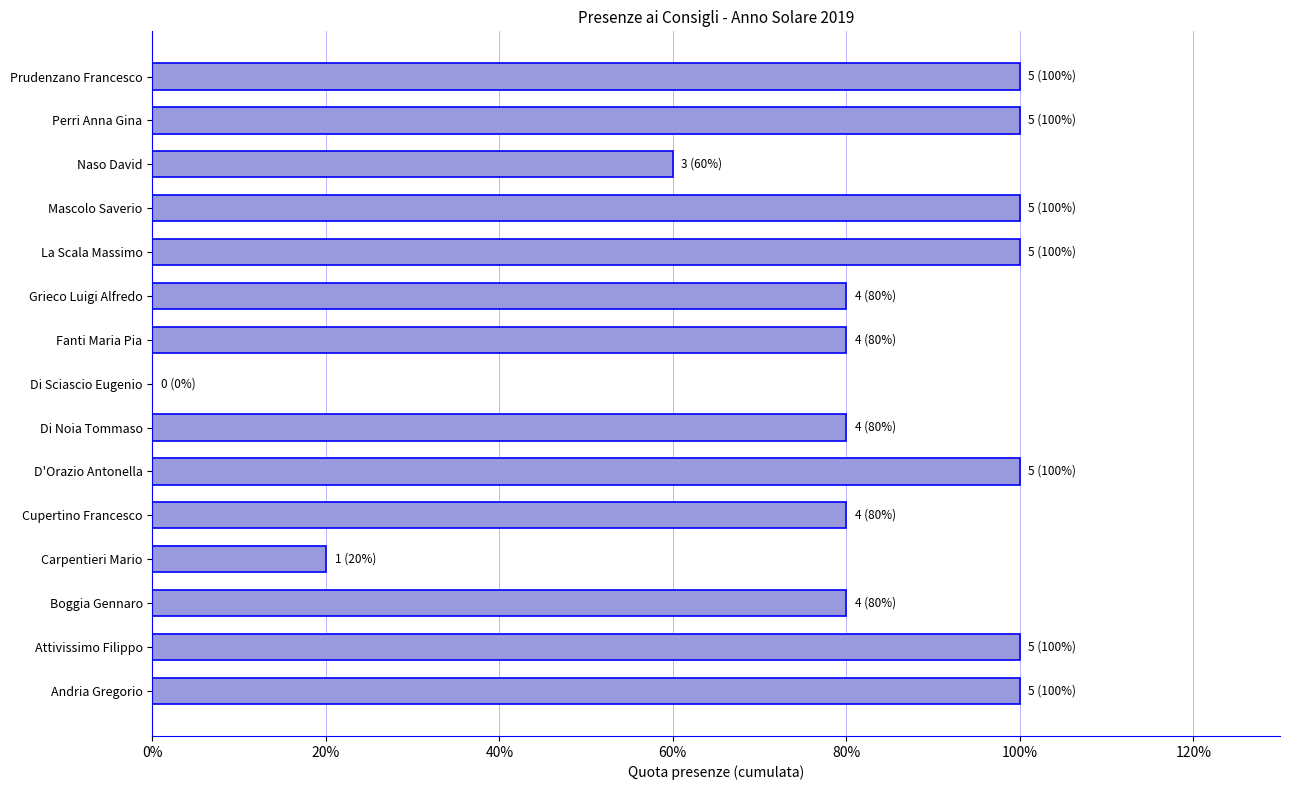

What is the difference between the maximum and second lowest values?

0.8